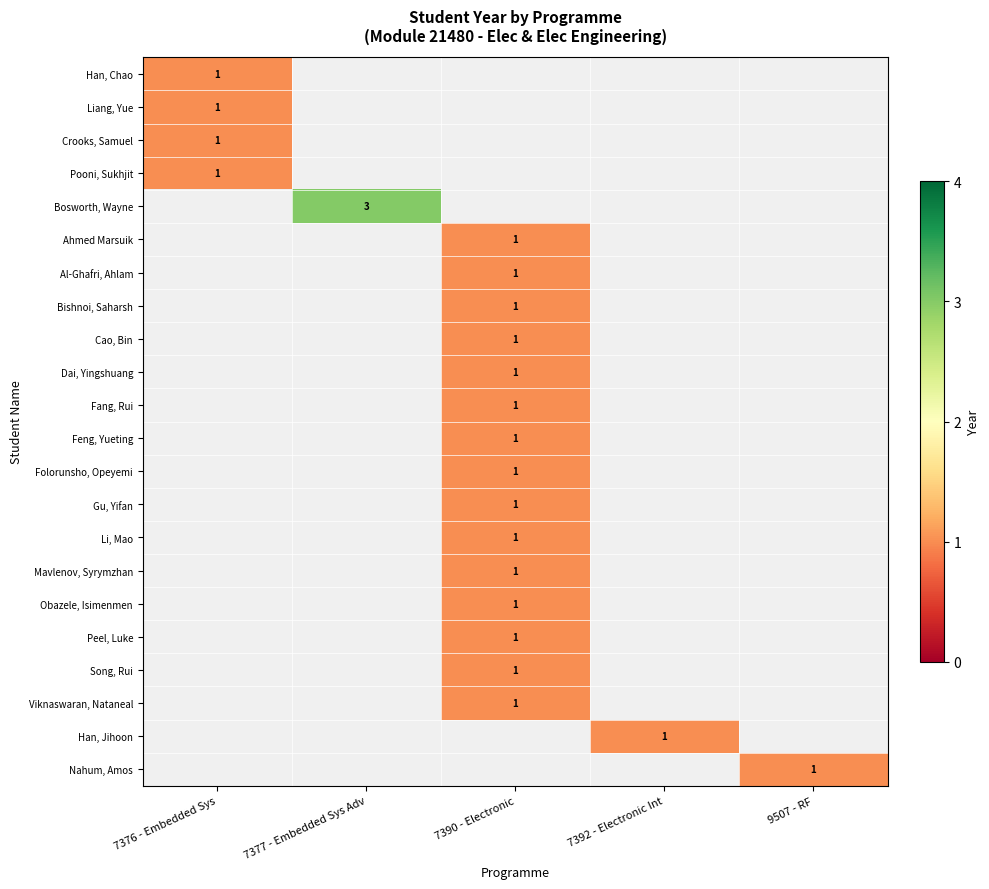

True or false: Song, Rui has a value of 1 at 7390 - Electronic.

True